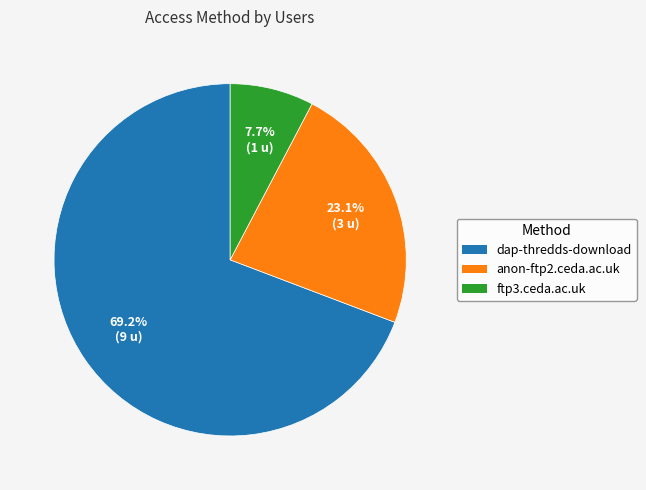

To the nearest percent, what portion does ftp3.ceda.ac.uk represent?

8%